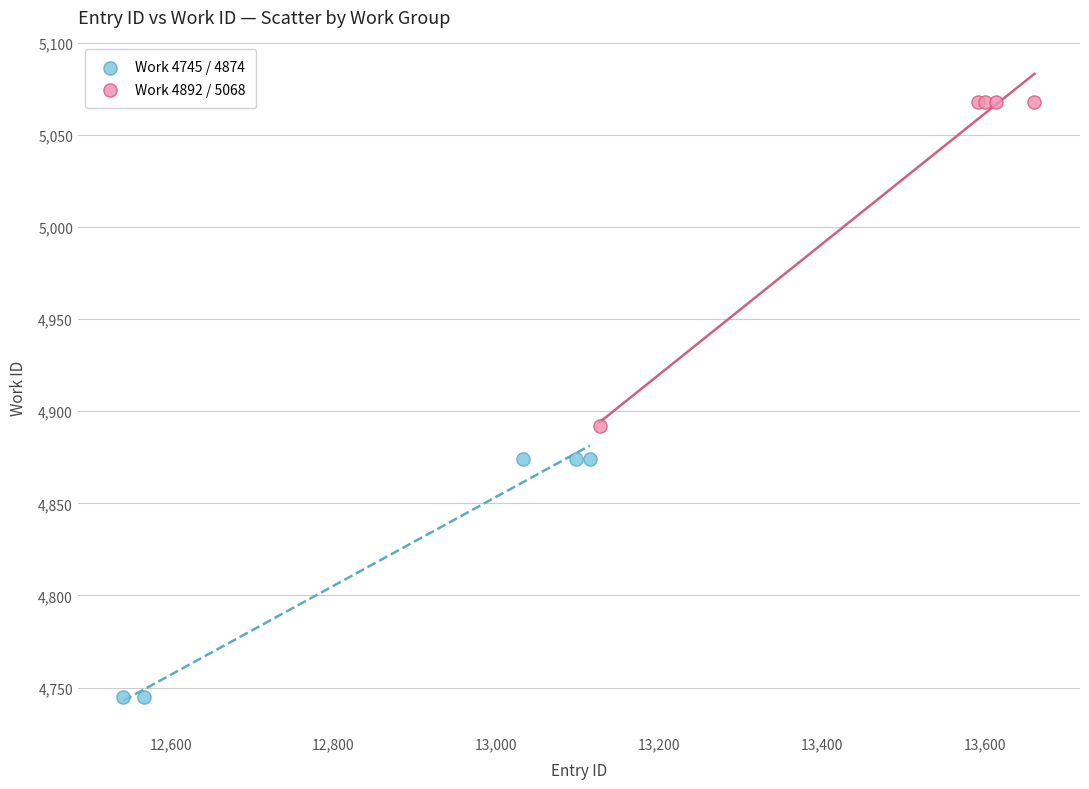

Which series contains the highest Y value?

Work 4892 / 5068